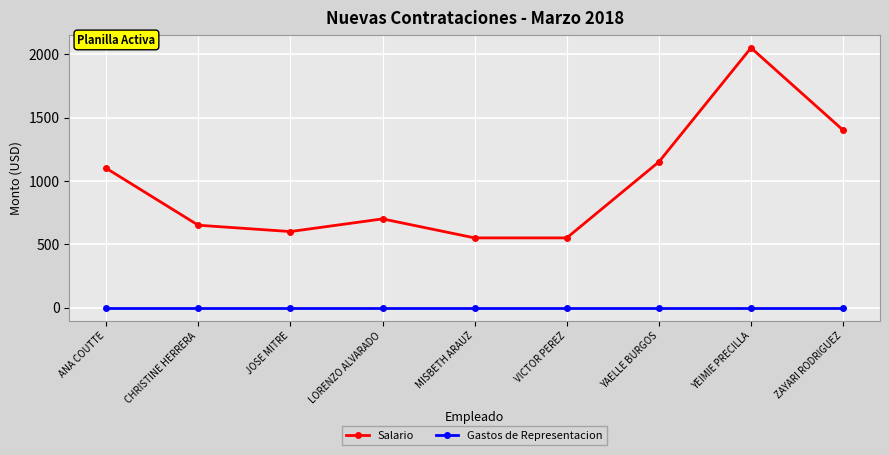

What is the highest value of the Salario series?

2050